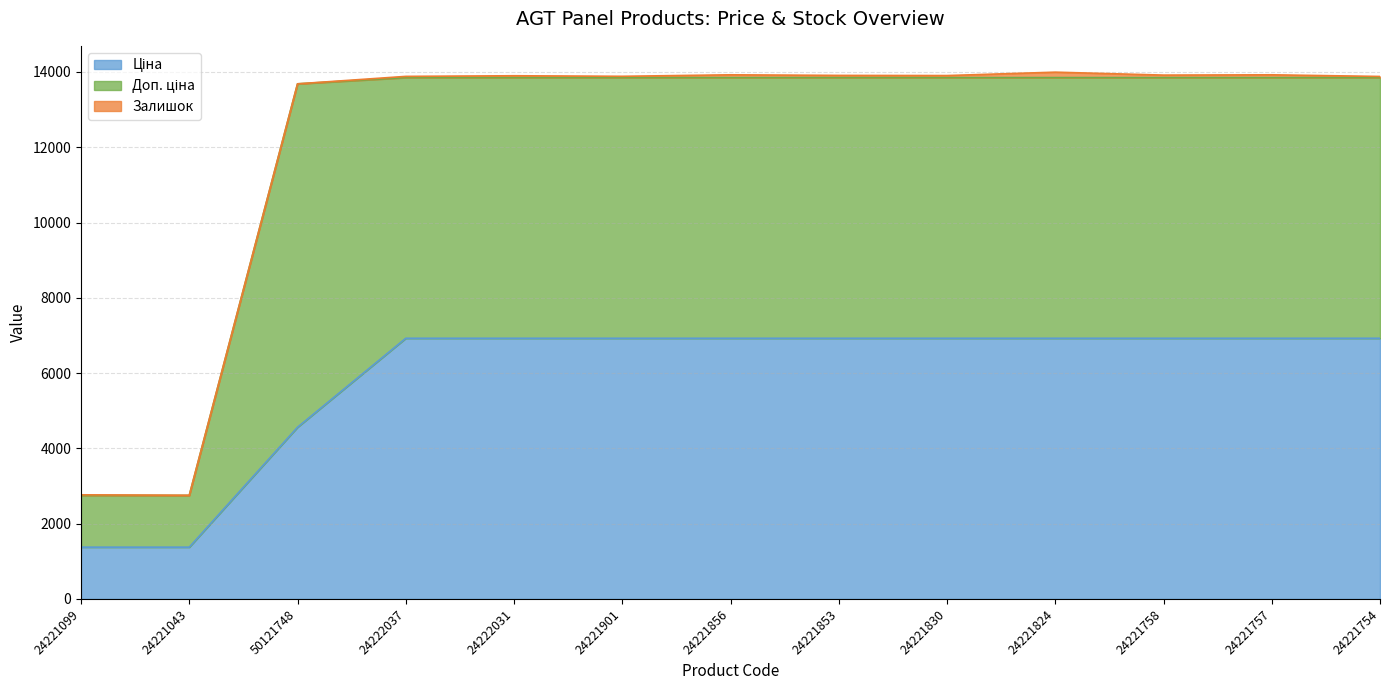

Which category has the lowest value in the Залишок series?

50121748